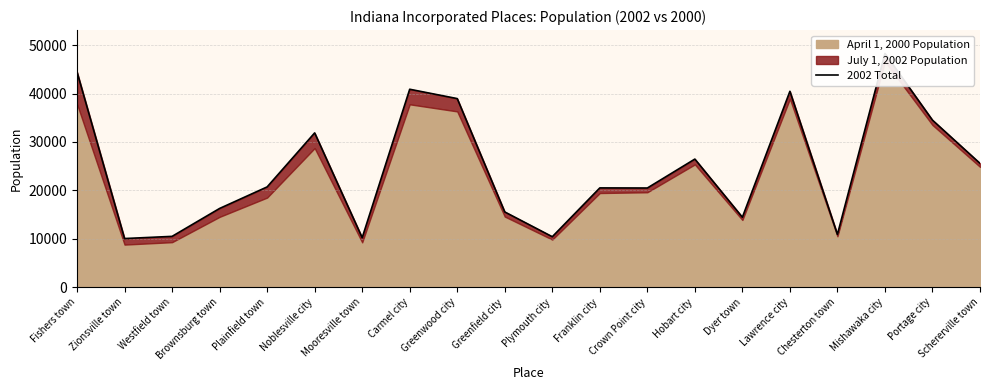

What is the difference between the second highest and second lowest values?

34206